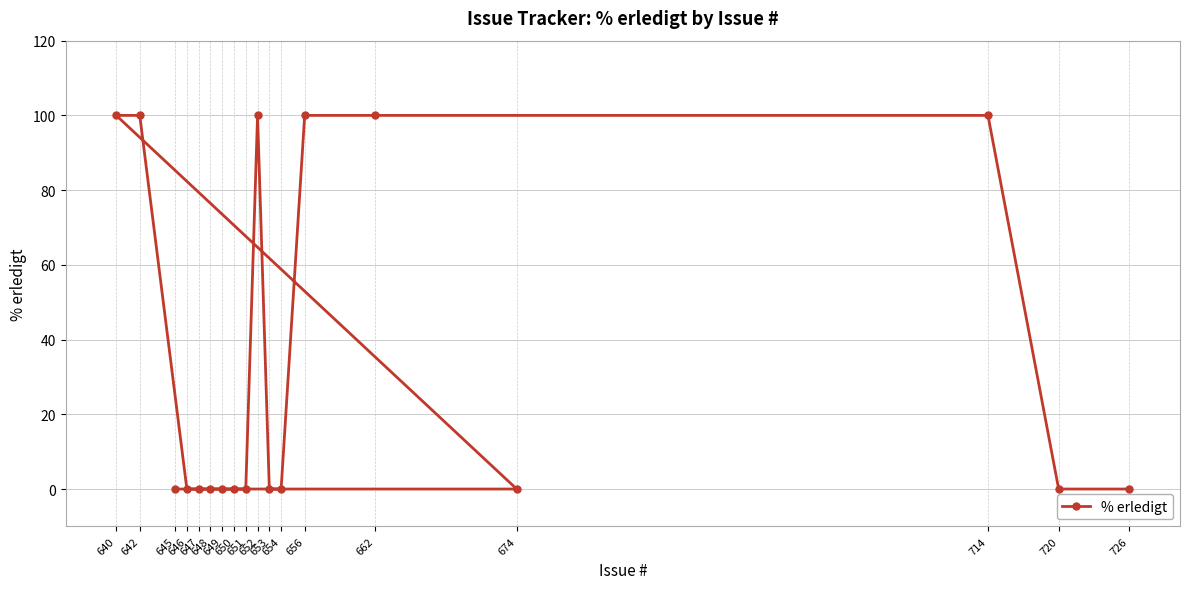

At which category does the chart reach its peak across all series?

714